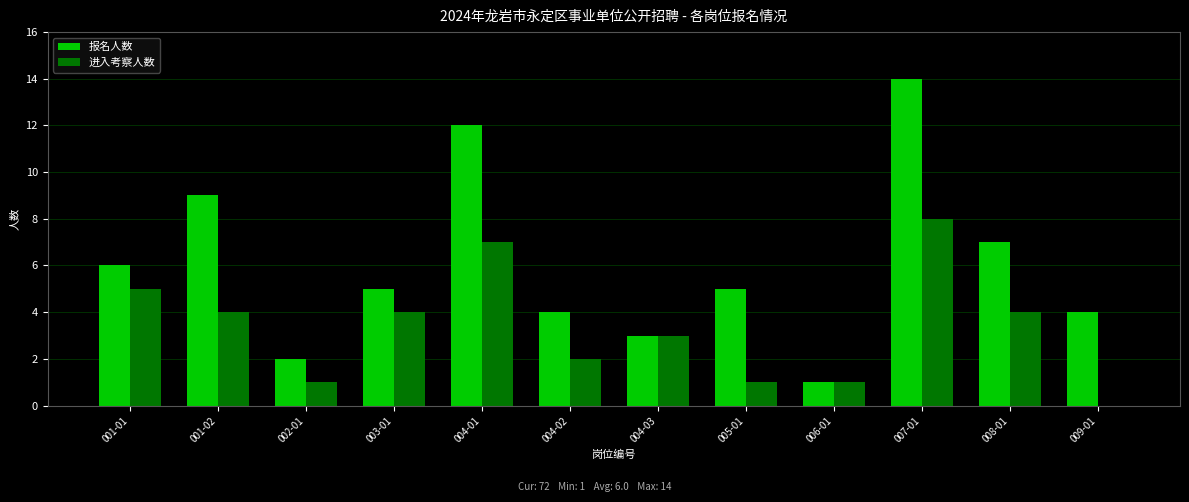

The value of 报名人数 at 004-02 is 6. True or false?

False